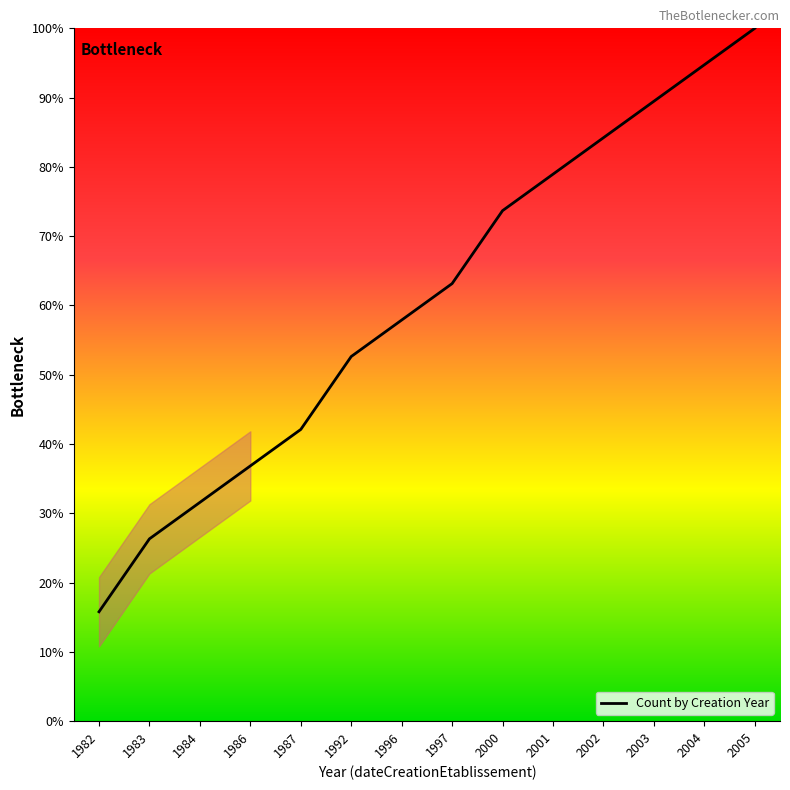

How many categories are shown in the chart?

14